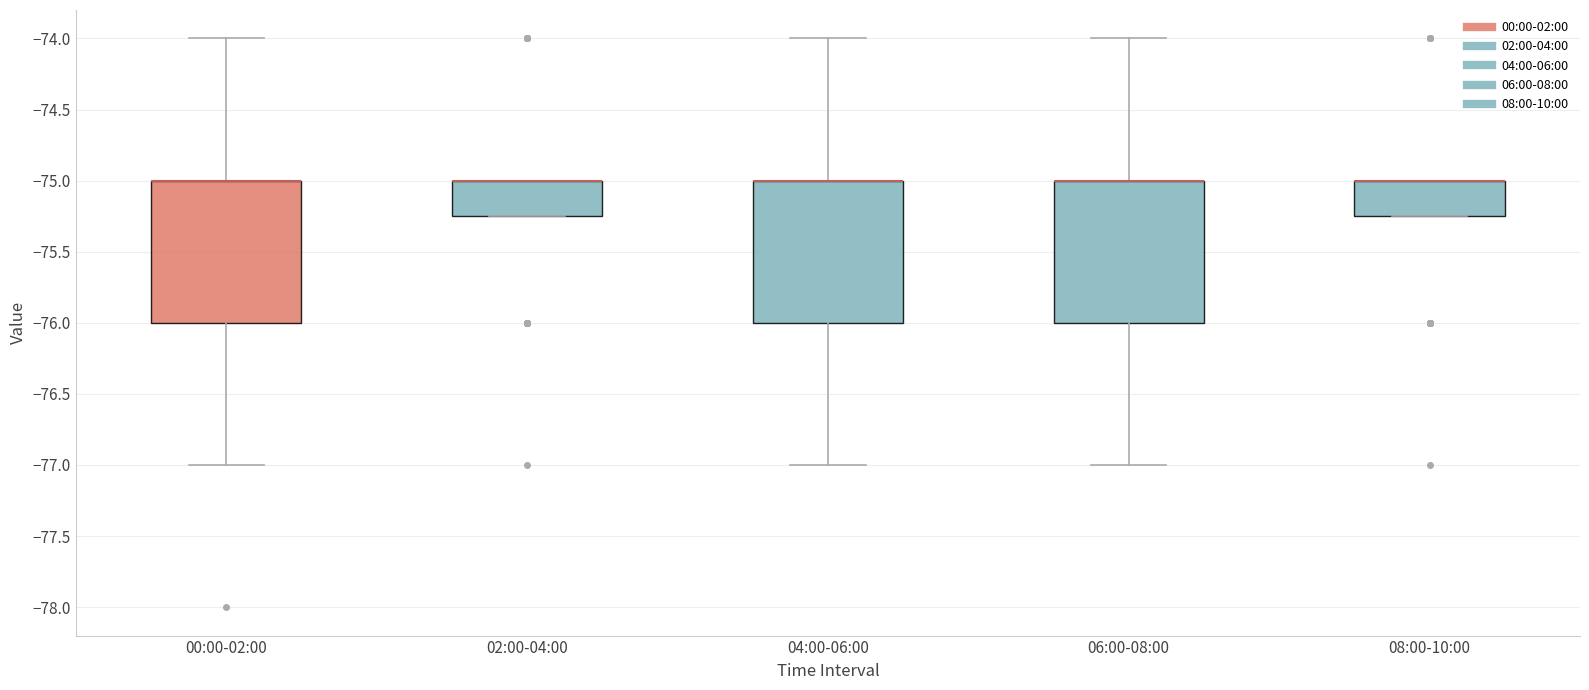

Reading left to right, transcribe this box plot: for each box, give where its median line is, the range the box spans, and where its two whiskers end, as read against the y-axis. The values are not printed on the chart, so give them approximately, as read against the axis.

00:00-02:00: median -75.00 (drawn on the box's upper edge), box -76.00 to -75.00, whiskers -77.00 to -74.00
02:00-04:00: median -75.00 (drawn on the box's upper edge), box -75.25 to -75.00, whiskers -75.25 to -75.00
04:00-06:00: median -75.00 (drawn on the box's upper edge), box -76.00 to -75.00, whiskers -77.00 to -74.00
06:00-08:00: median -75.00 (drawn on the box's upper edge), box -76.00 to -75.00, whiskers -77.00 to -74.00
08:00-10:00: median -75.00 (drawn on the box's upper edge), box -75.25 to -75.00, whiskers -75.25 to -75.00